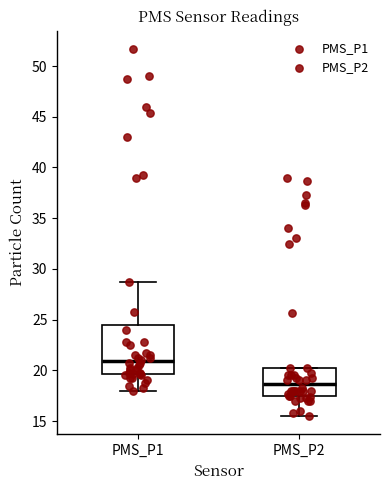

Reading left to right, read every box against the y-axis: the position of its median line, the range the box covers, and the ends of its whiskers. The values are not printed on the chart, so give them approximately, as read against the axis.

PMS_P1: median 21.0, box 19.5 to 24.5, whiskers 18.0 to 28.5
PMS_P2: median 18.5, box 17.5 to 20.5, whiskers 15.5 to 20.5